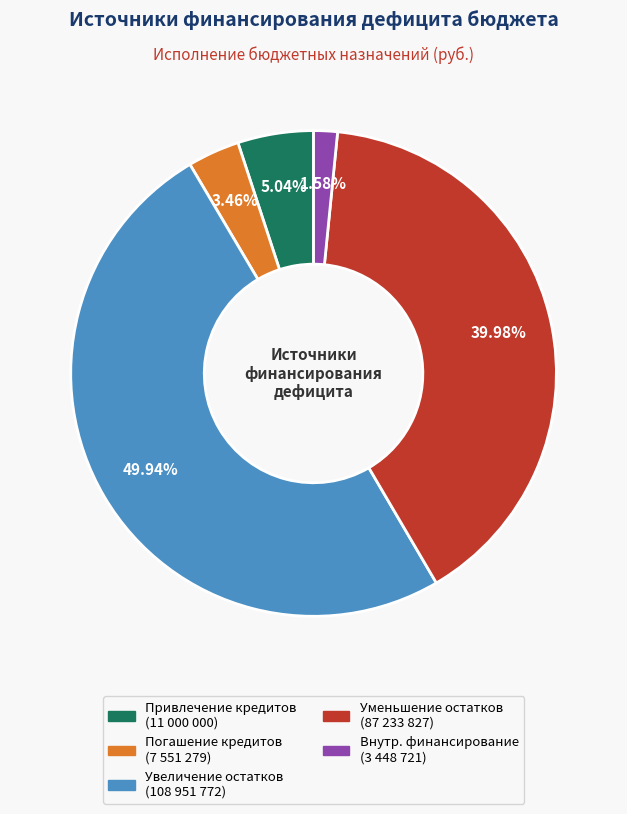

Which slice is the largest?

Увеличение прочих остатков денежных средств